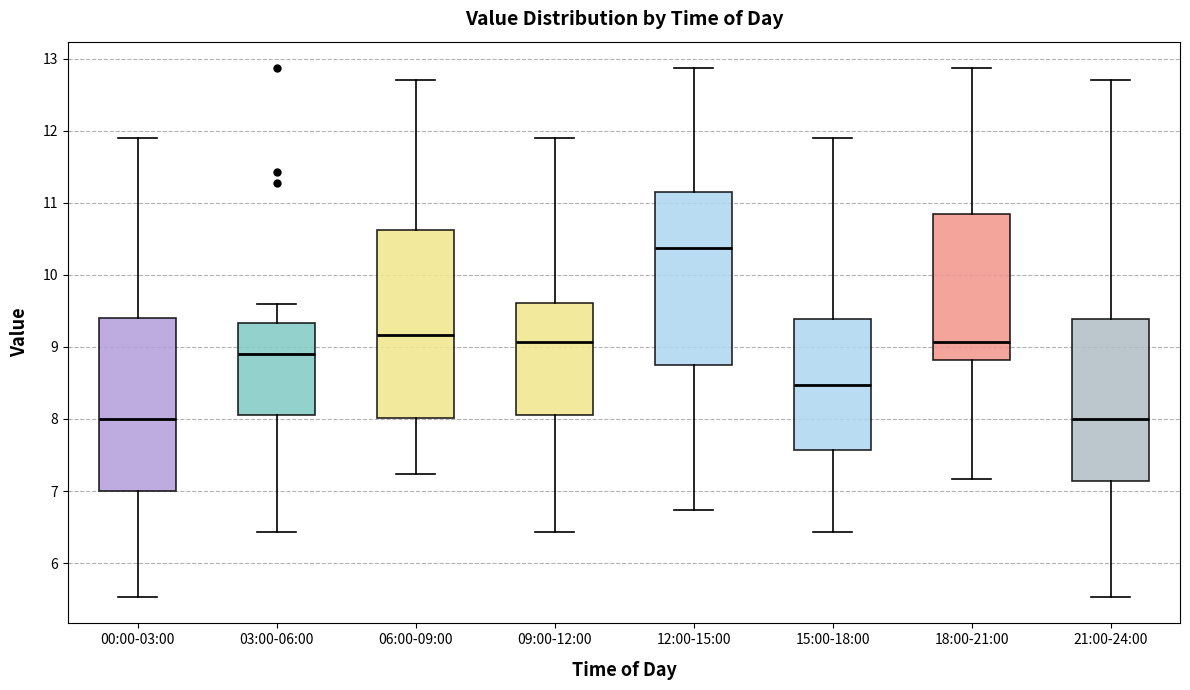

Comparing the boxes themselves (not the whiskers), which one is the tallest?

06:00-09:00